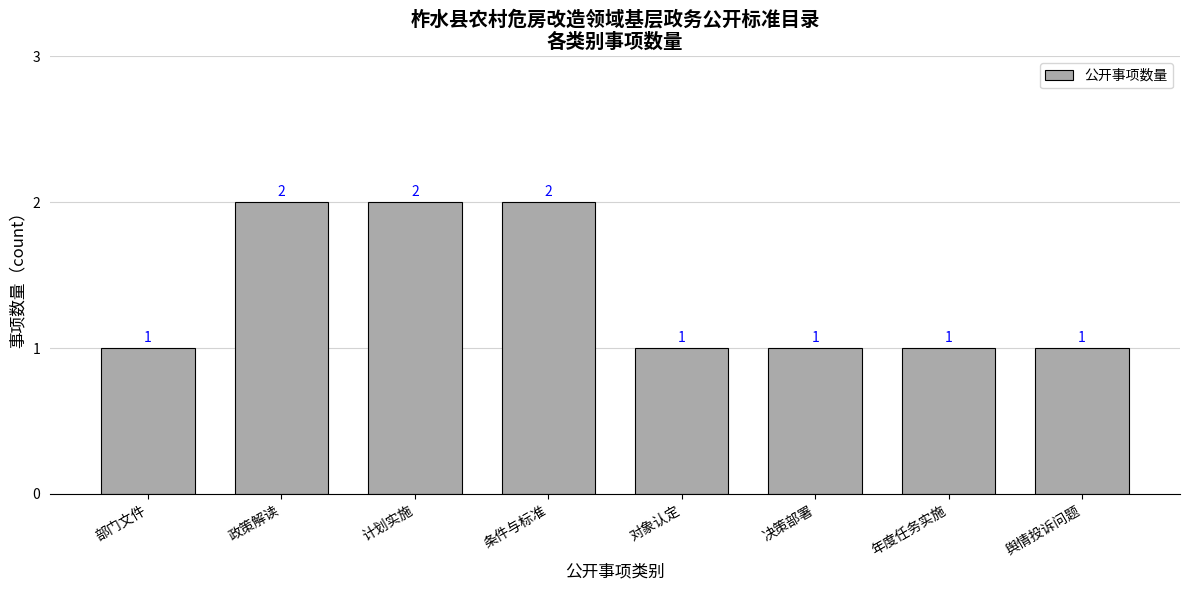

Count the number of data series in this chart.

1